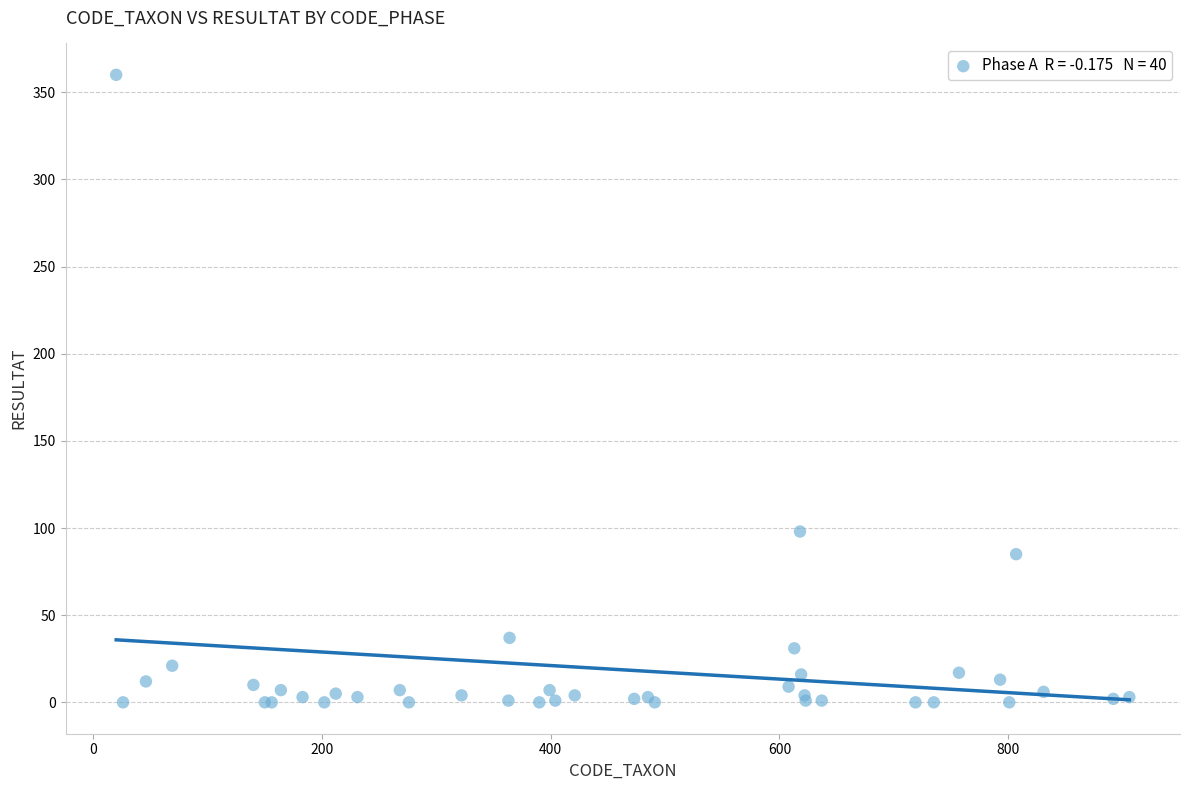

What Y value in the scatter plot is closest to 180?

98